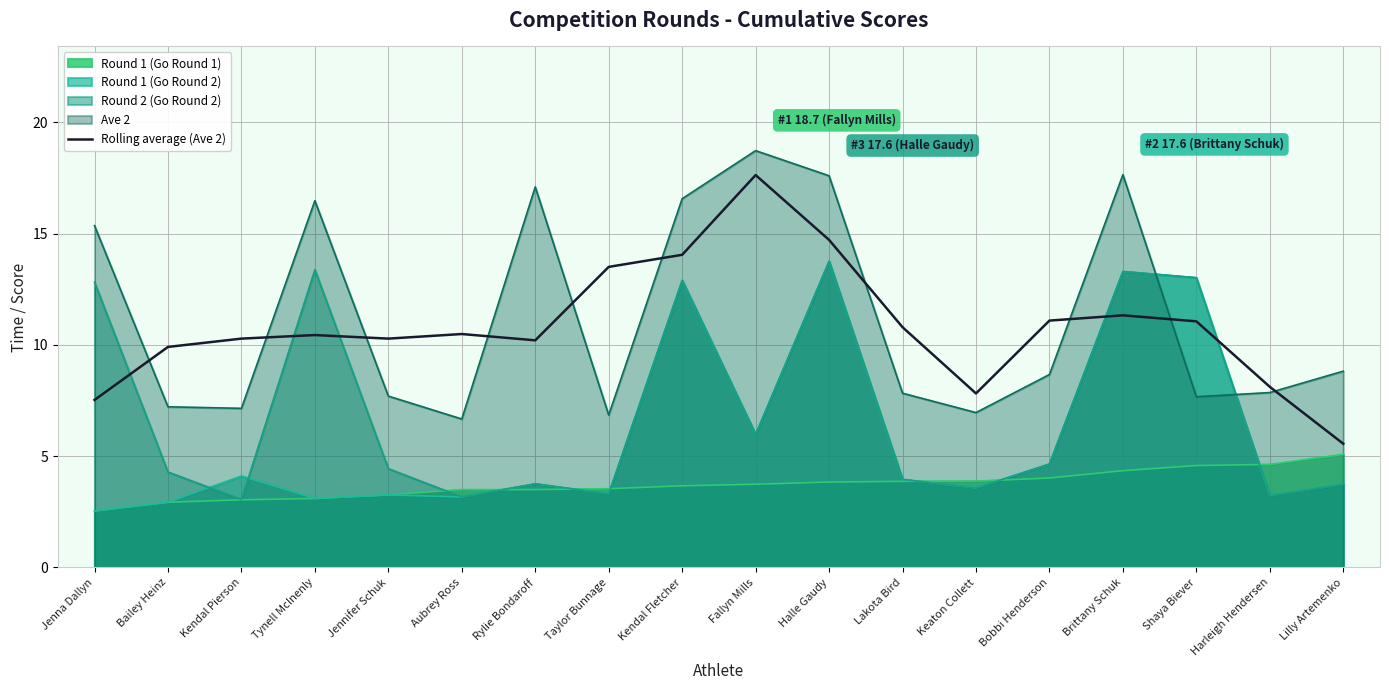

How many lines are shown in the chart?

5